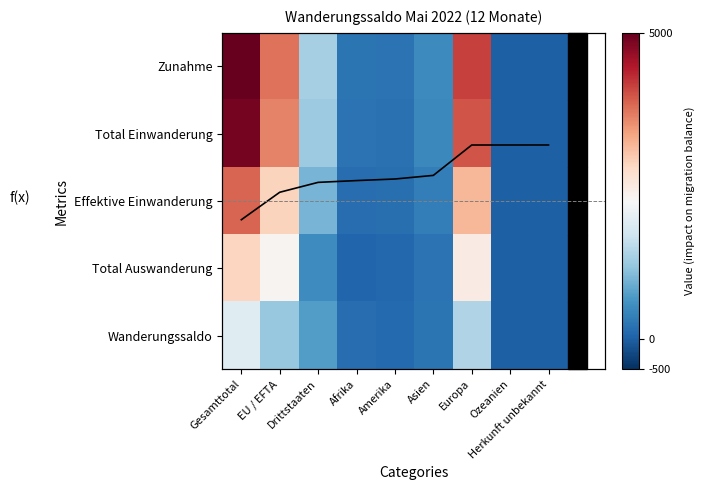

Rank the series by their maximum value, from lowest to highest.

f(x), Wanderungssaldo, Total Auswanderung, Effektive Einwanderung, Total Einwanderung, Zunahme